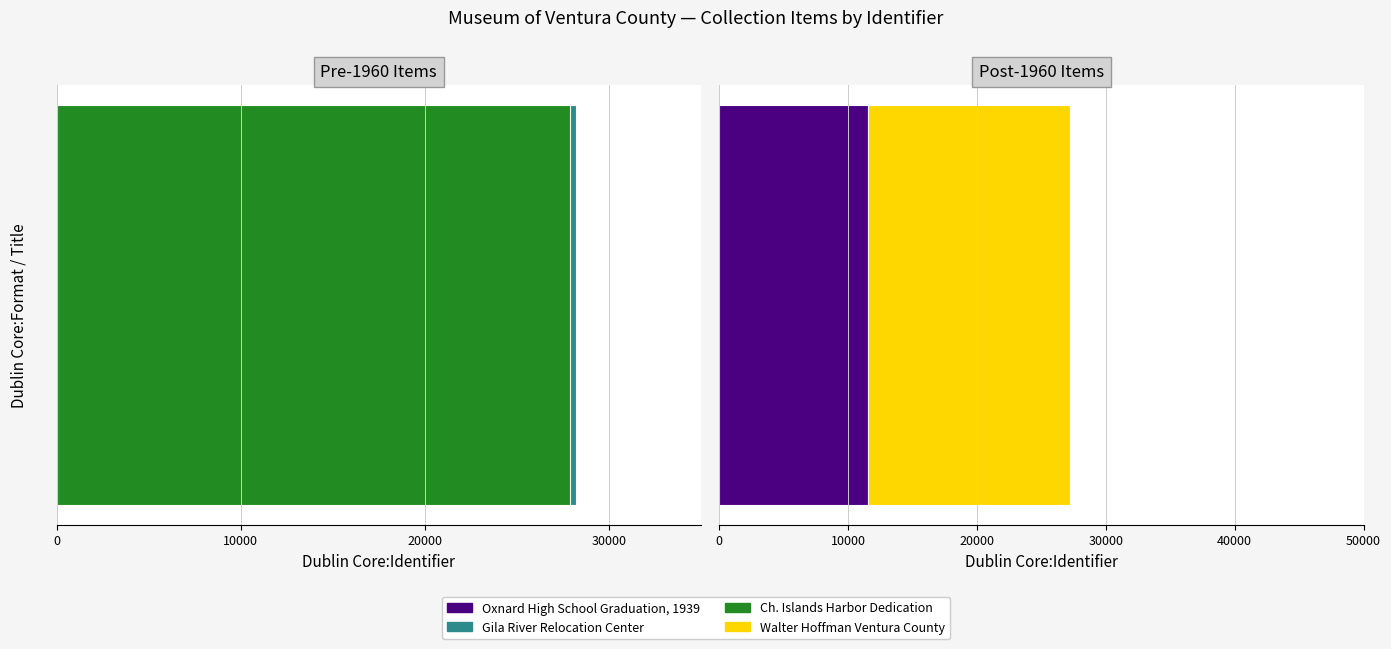

Are the bars horizontal?

Yes